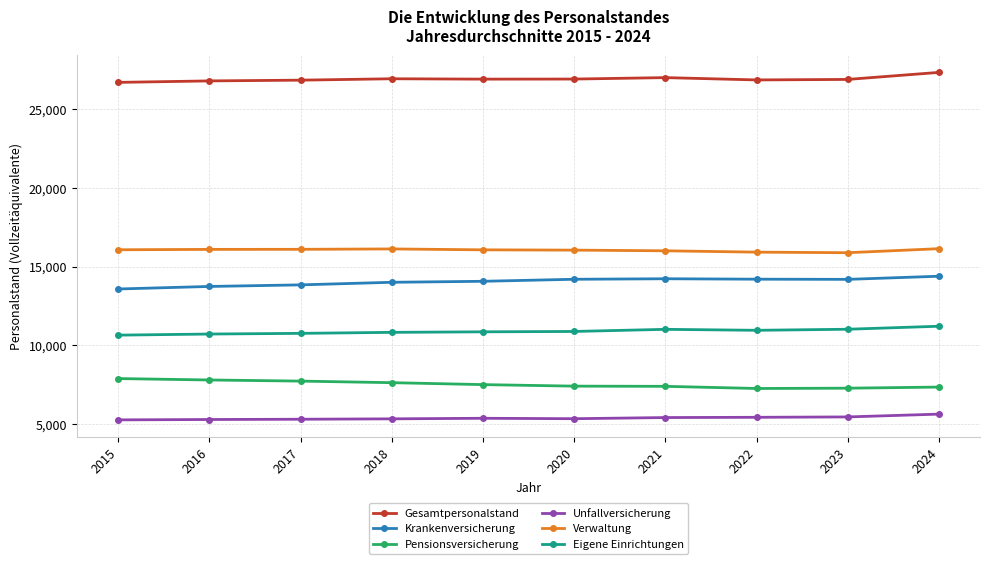

What is the value of the Eigene Einrichtungen point at the 6th from the left?

10872